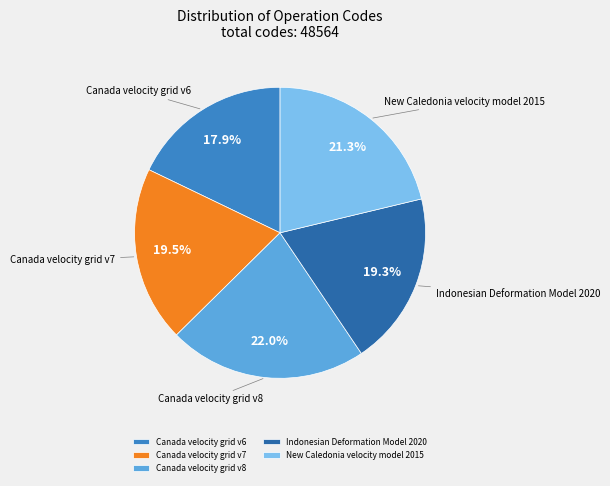

What percentage do Indonesian Deformation Model 2020 and Canada velocity grid v7 together represent?

38.8%